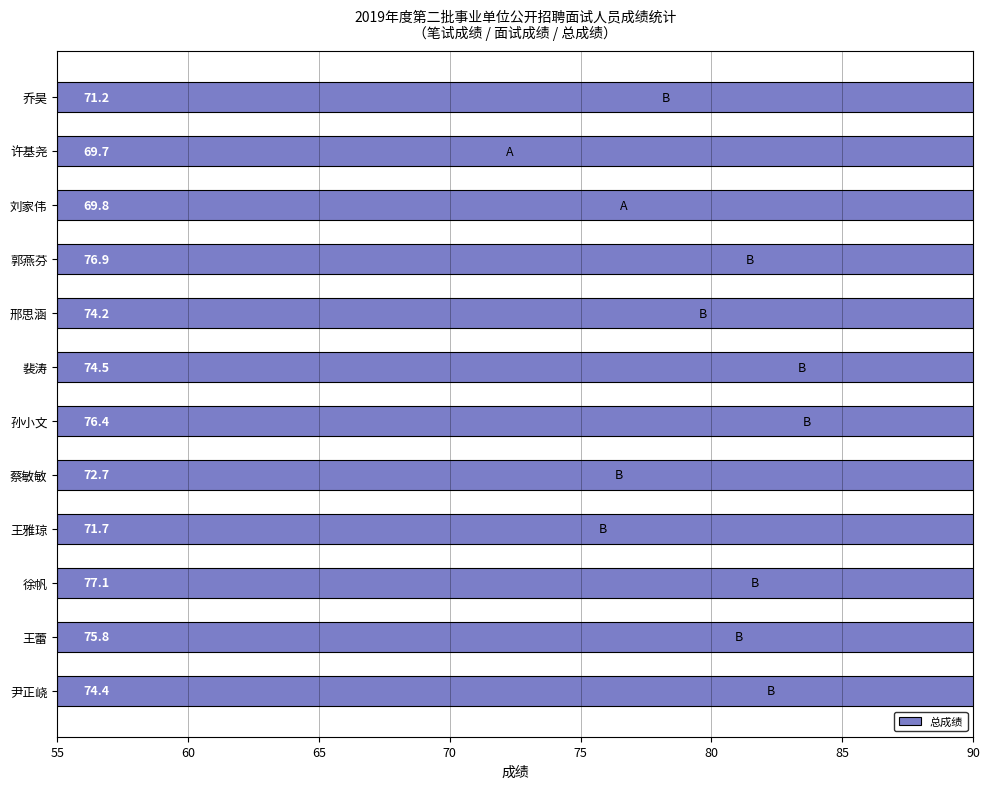

The chart shows a value of 76.4 at 孙小文. True or false?

True